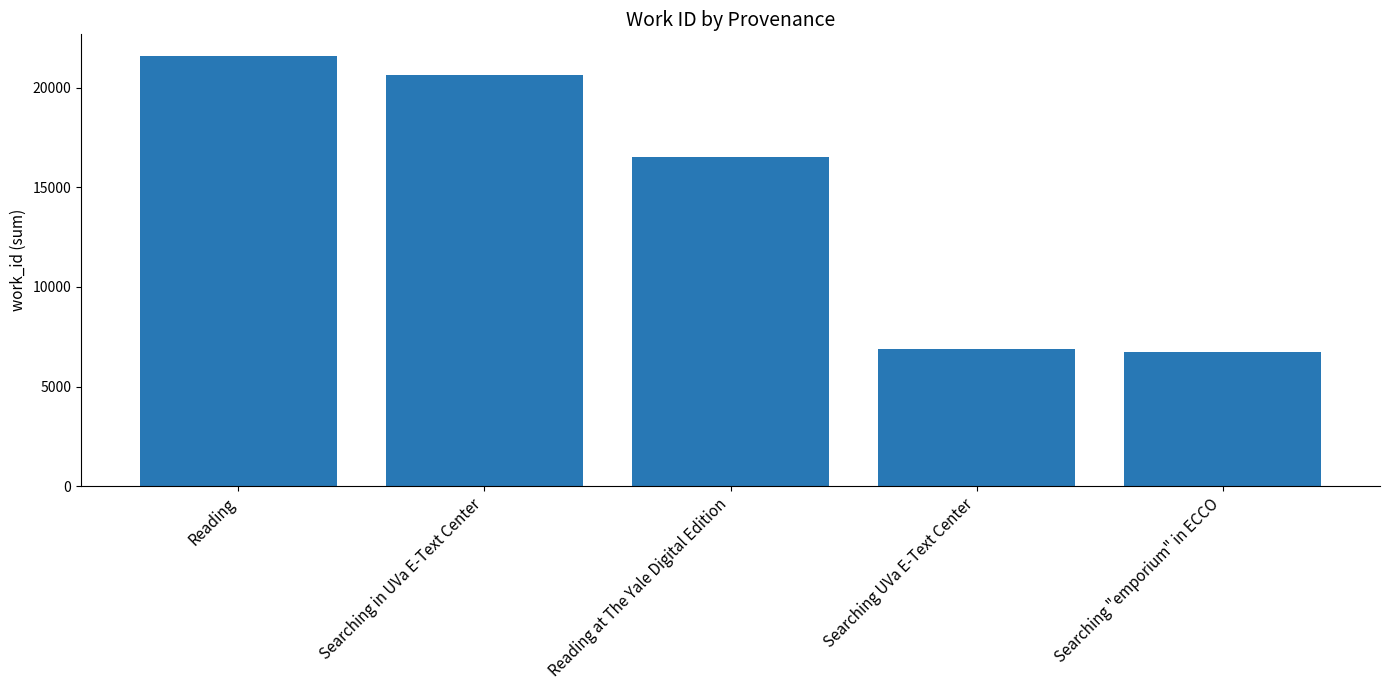

How many bars are there in total?

5